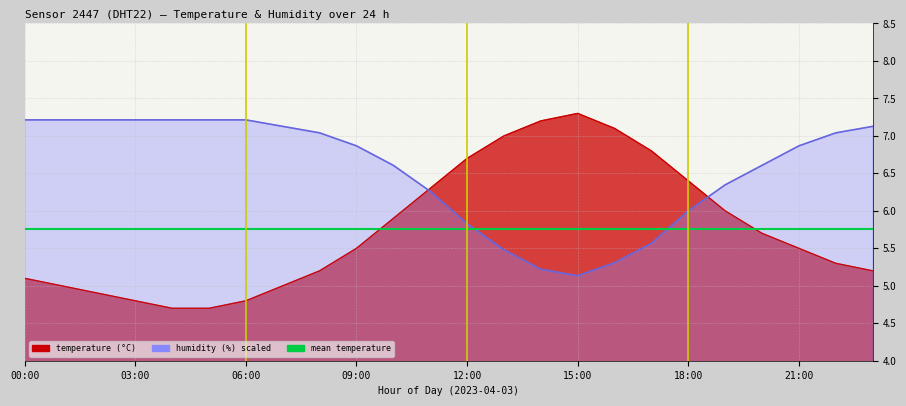

How many intersections are there between humidity and temperature?

2